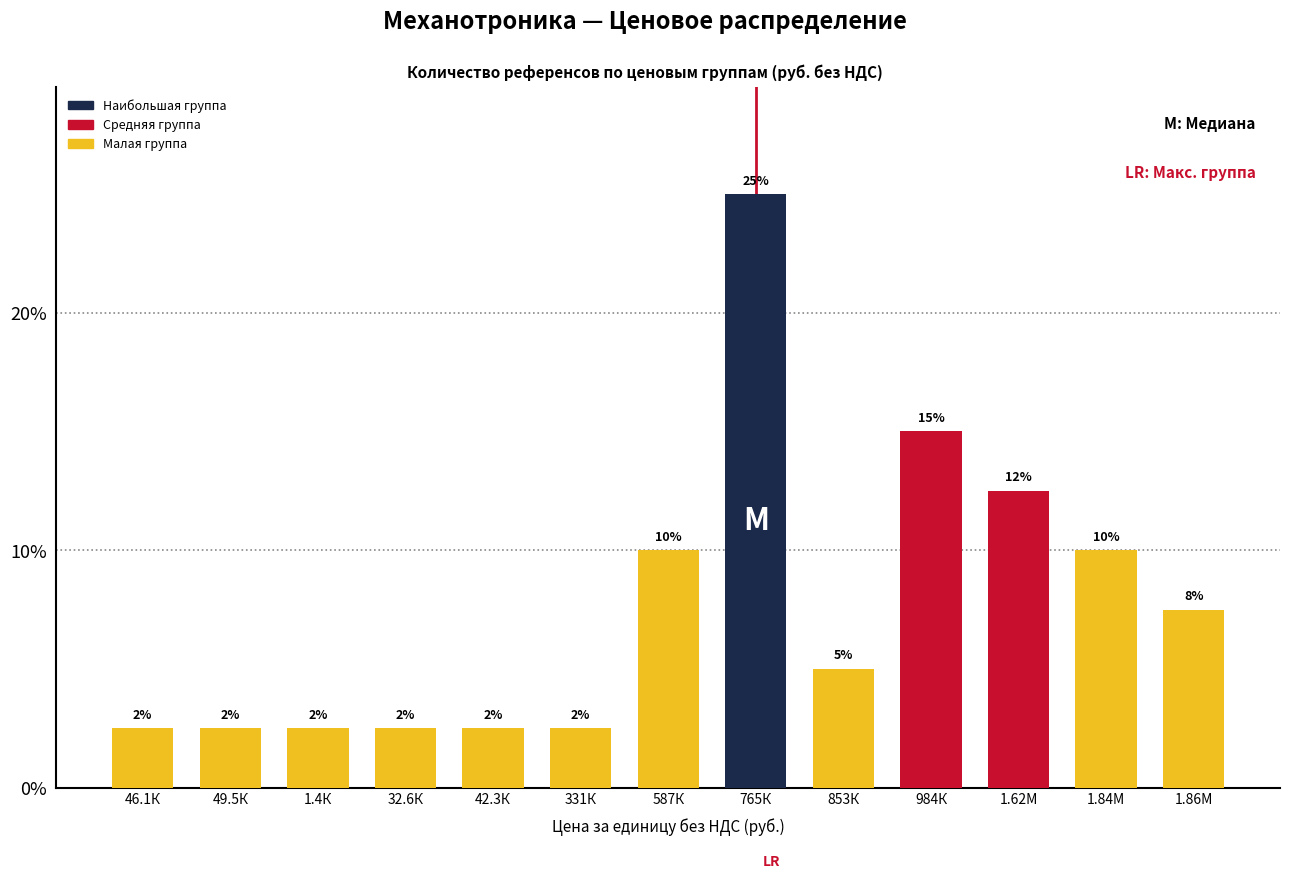

Reading left to right, transcribe all the data shown in this chart.

2.5	2.5	2.5	2.5	2.5	2.5	10.0	25.0	5.0	15.0	12.5	10.0	7.5